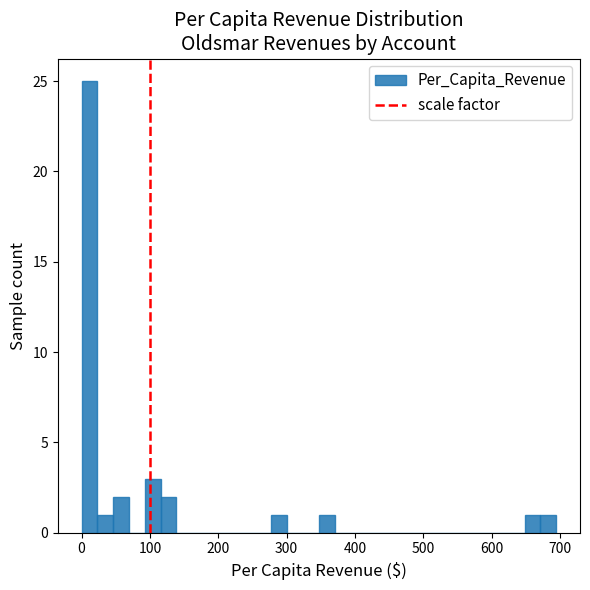

Read against the x-axis, roughly where is the centre of the tallest bar?

10